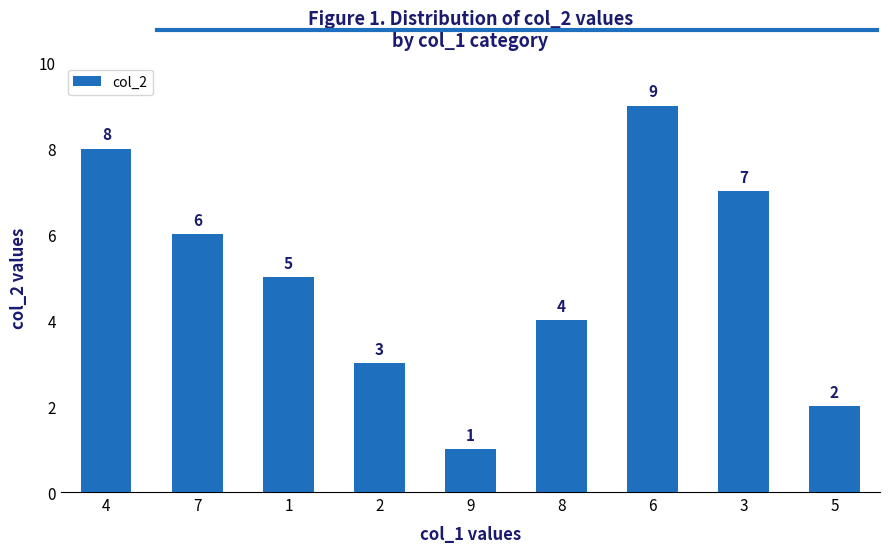

Rank the categories by value from highest to lowest.

6, 4, 3, 7, 1, 8, 2, 5, 9